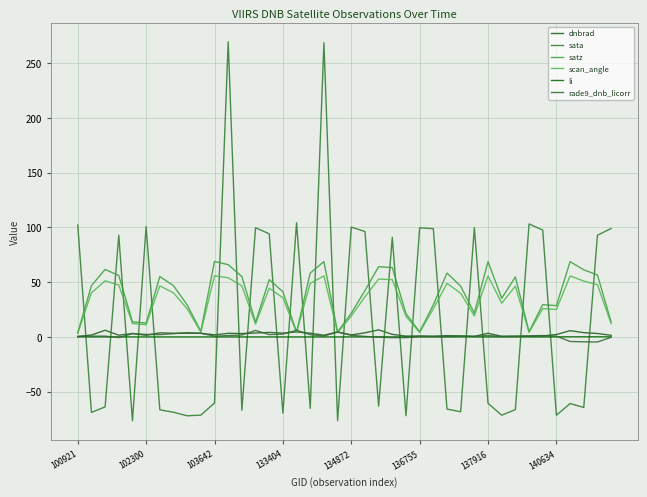

At which category is the sum across all series the highest?

18